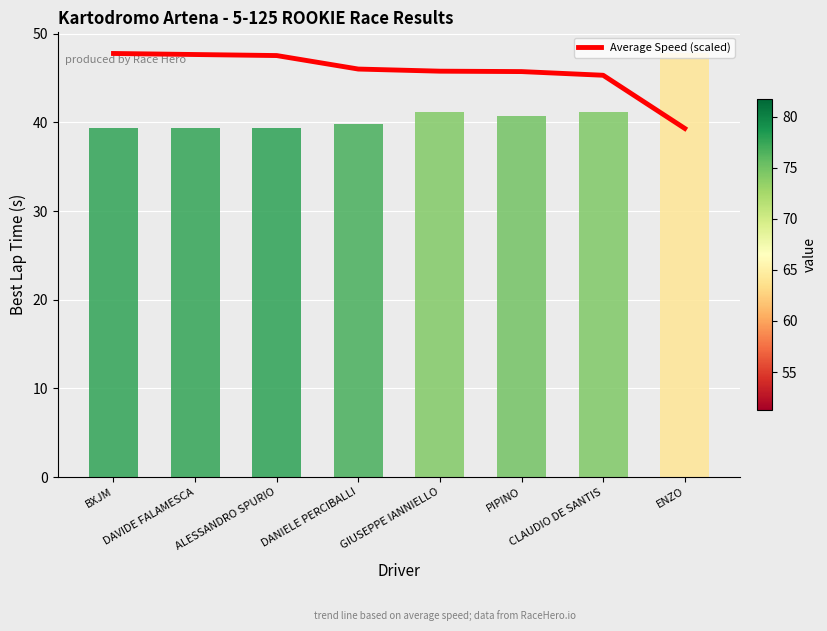

Are the bars grouped side by side (vs. stacked)?

No